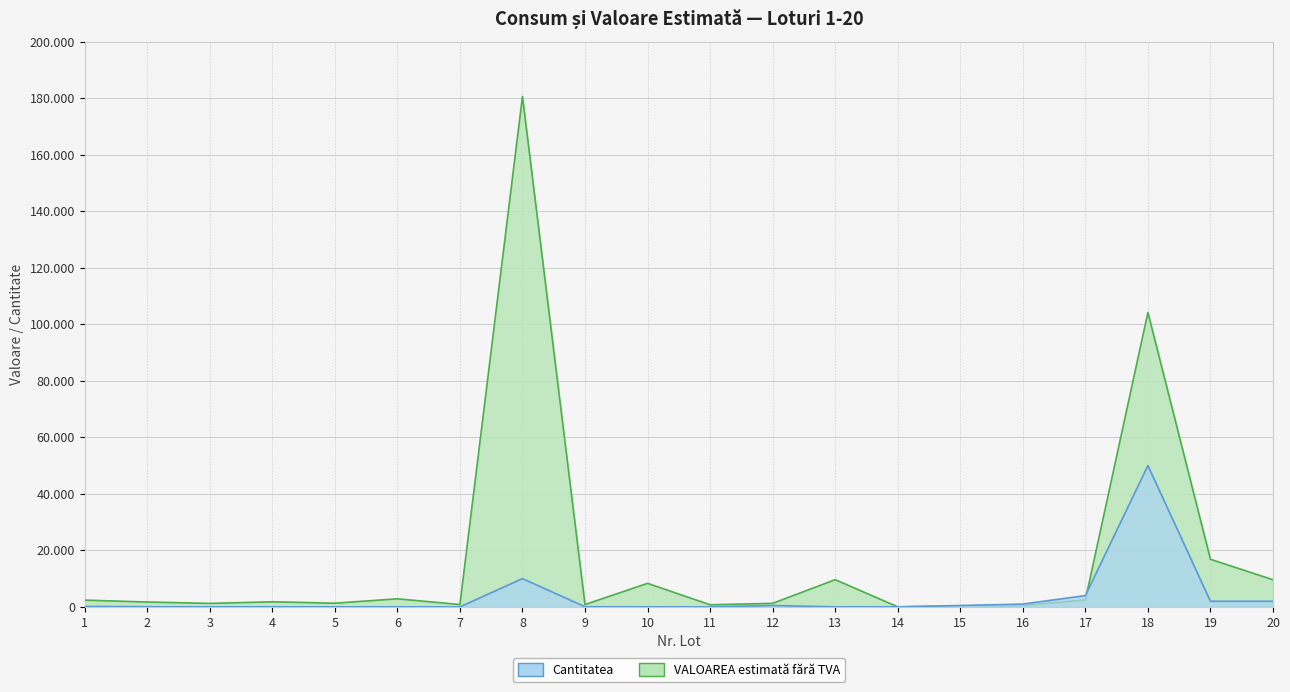

The value of Cantitatea at 12 is 500.0. True or false?

True